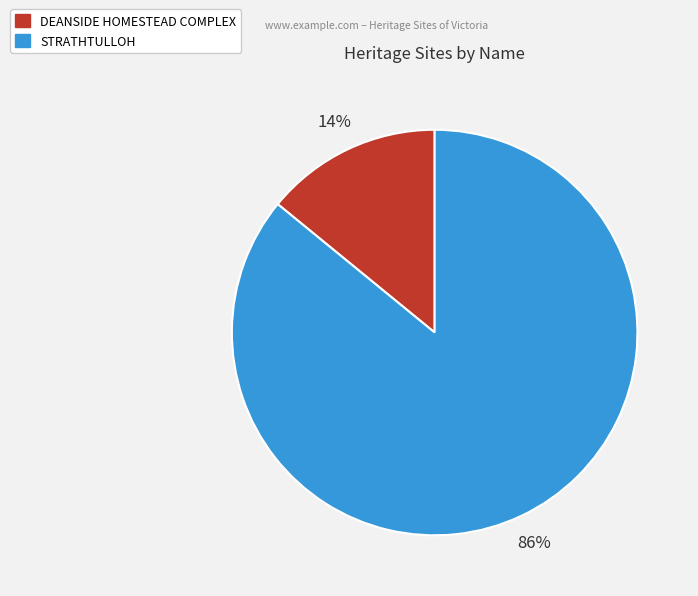

How many slices are in this pie chart?

2